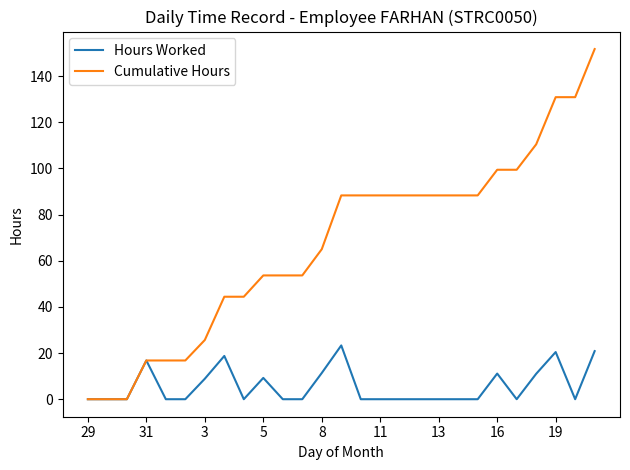

Rank the series by their average value, from highest to lowest.

Cumulative Hours, Hours Worked